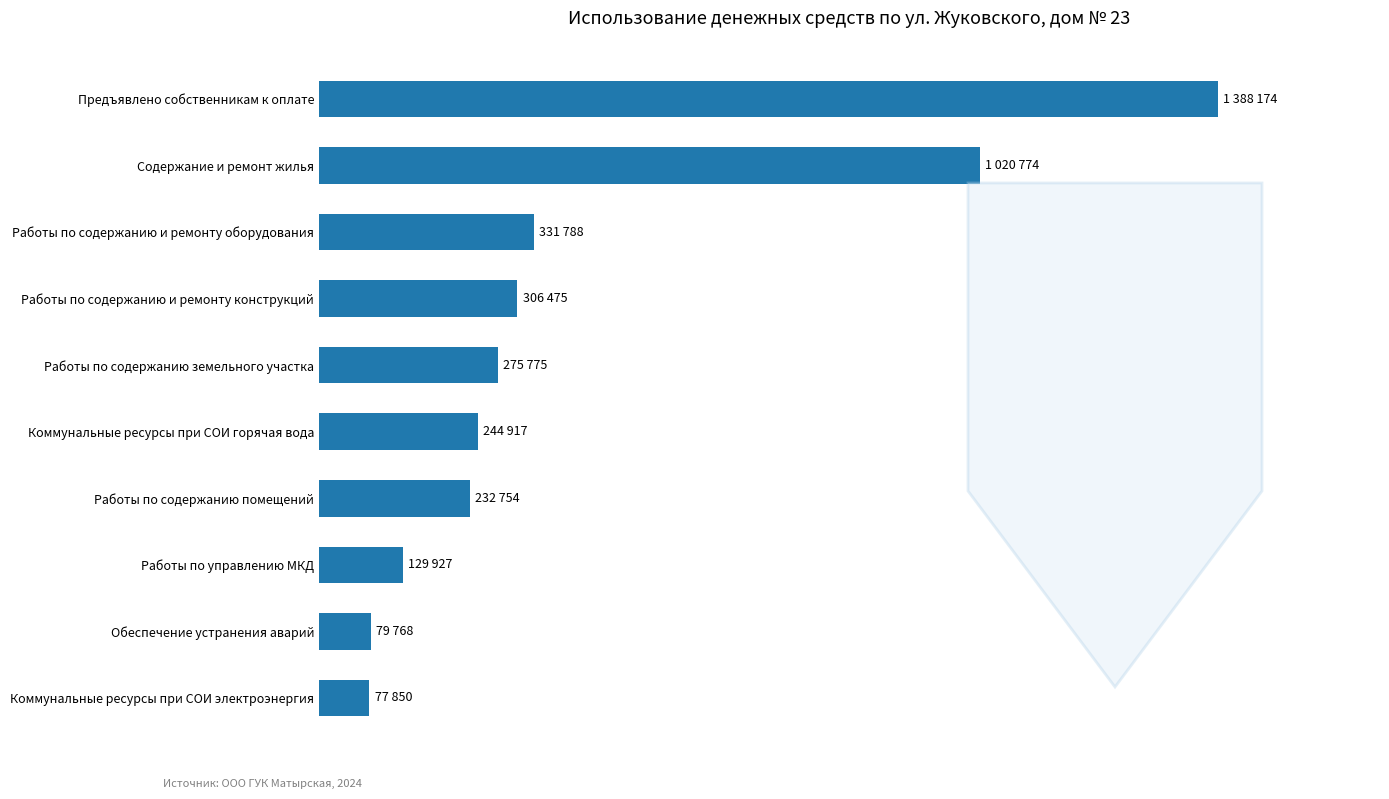

Does the chart contain any negative values?

No